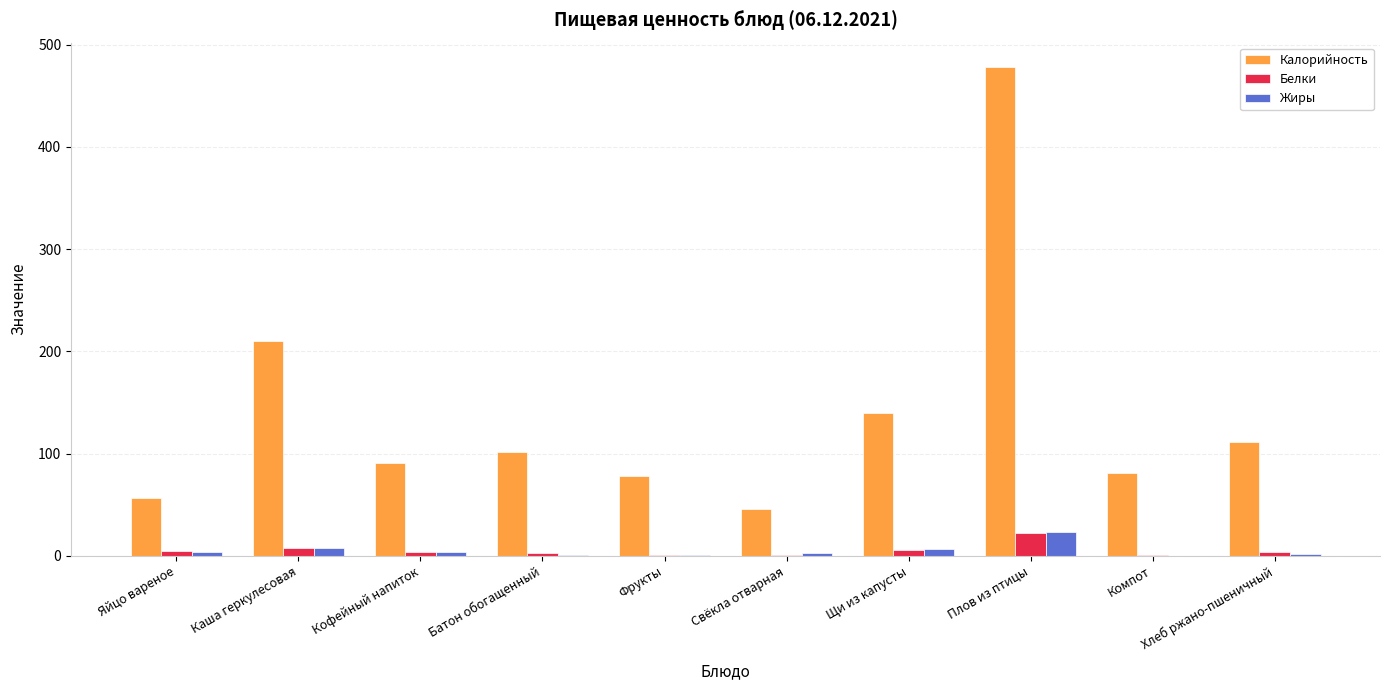

What is the average value of the Калорийность series?

139.2